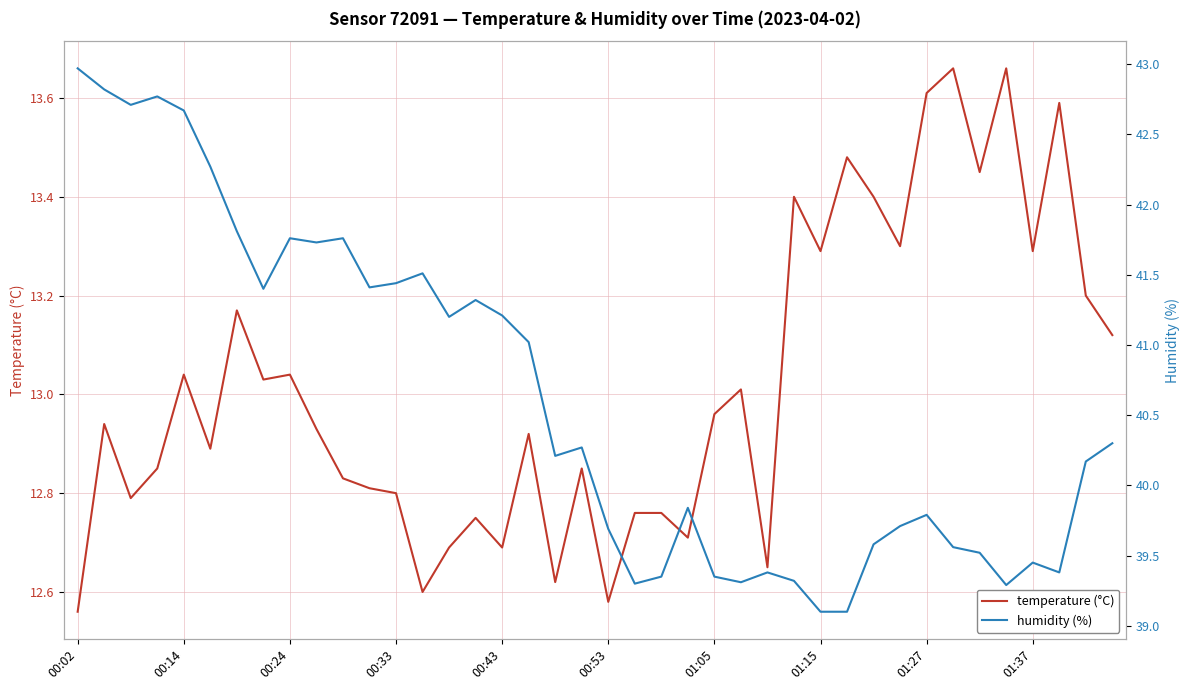

What value does the temperature (°C) series have at 13?

12.6